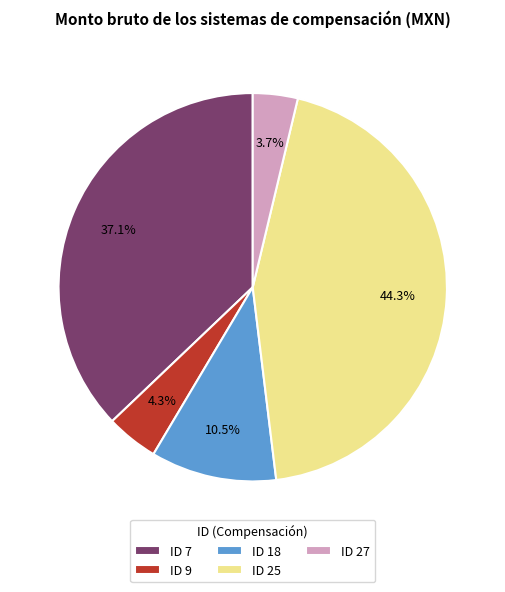

Between ID 18 and ID 9, which is larger?

ID 18